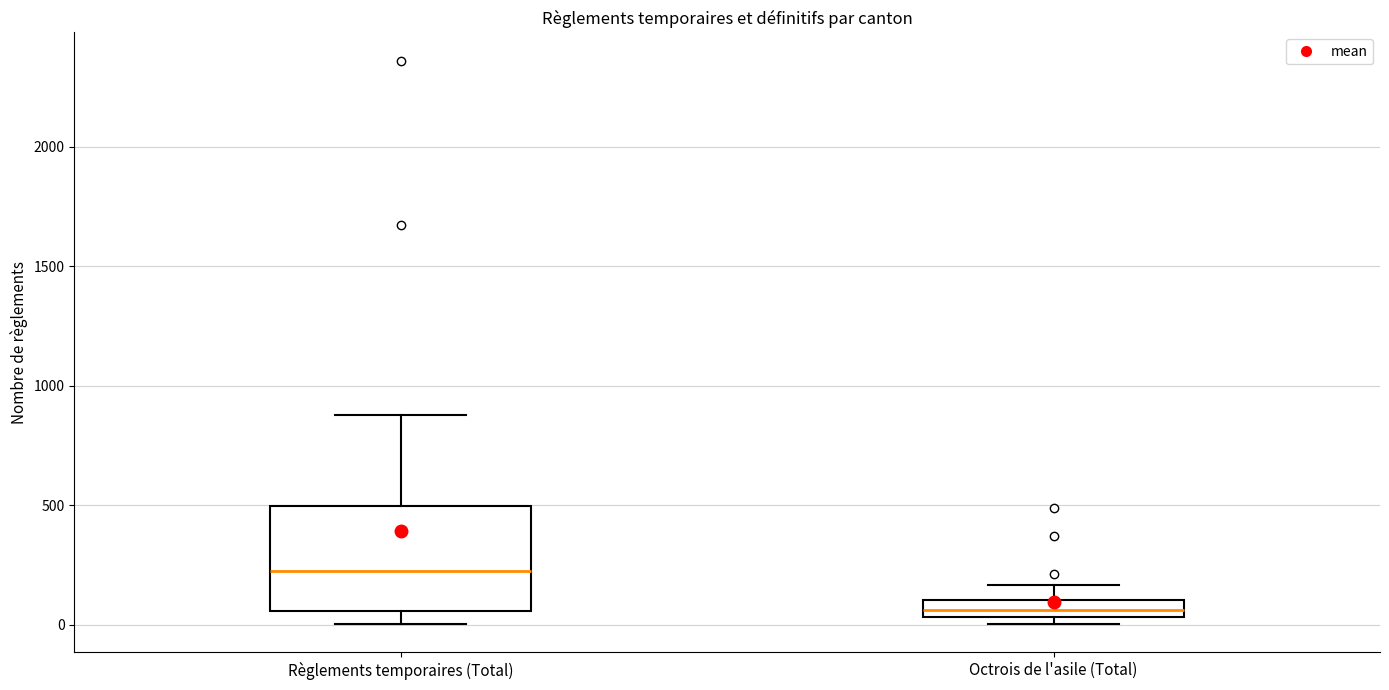

Which box has the highest median line?

Règlements temporaires (Total)